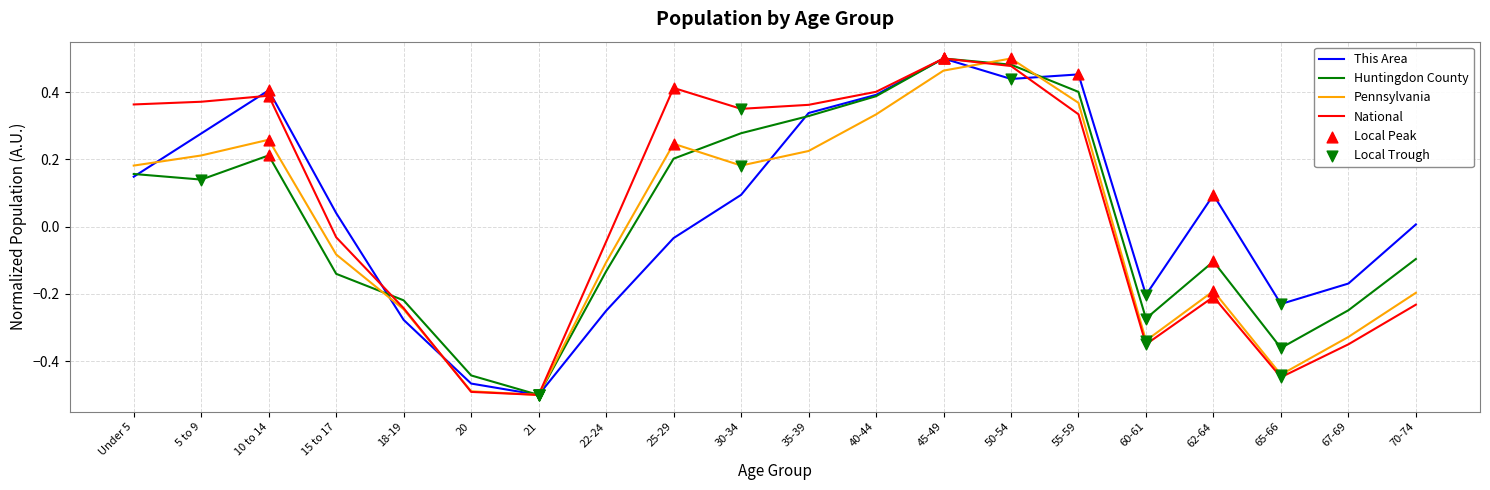

What is the total value across all series at 40-44?

1.5